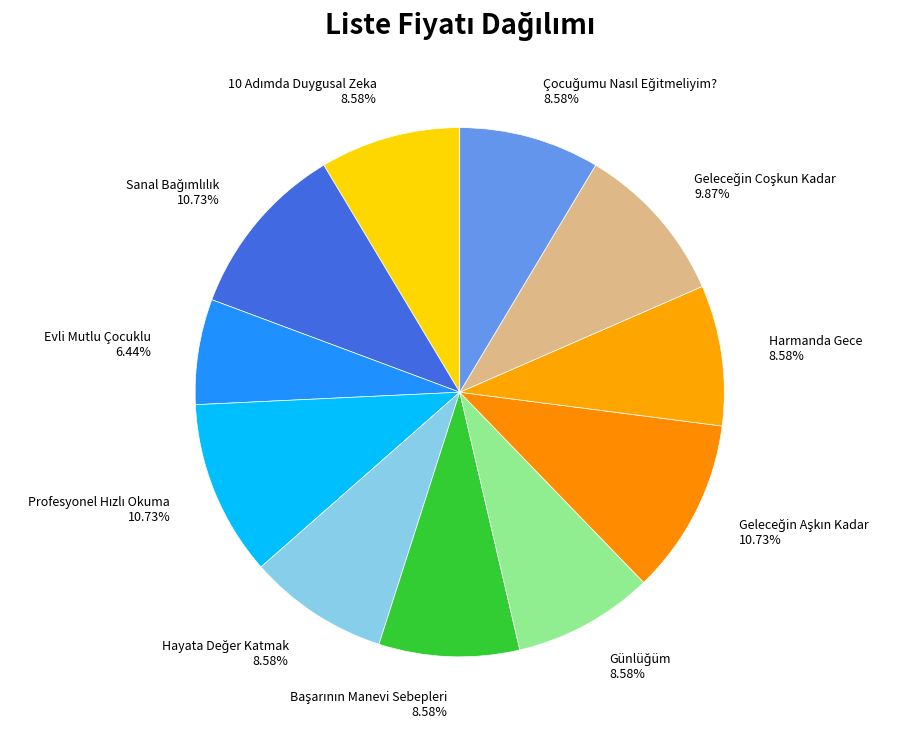

Is the sum of Harmanda Gece and Evli Mutlu Çocuklu greater than half?

No